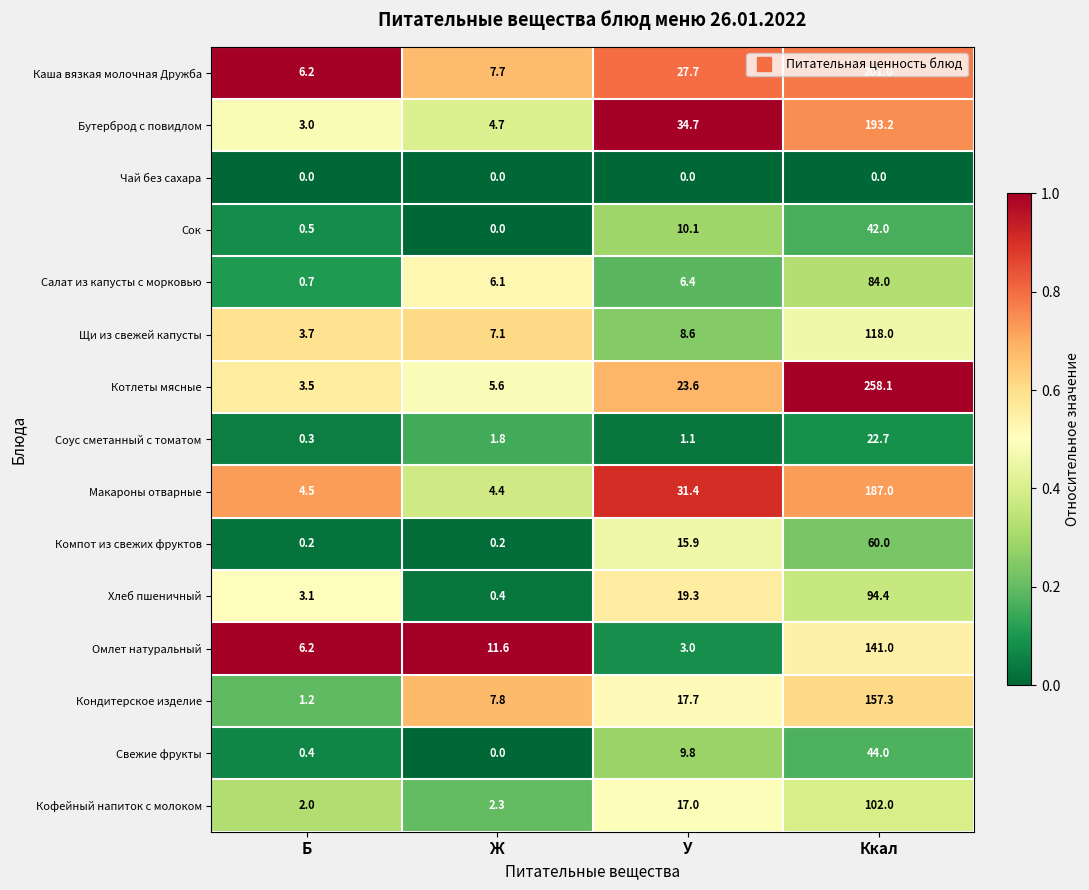

What is the total value across all series at Б?

35.5